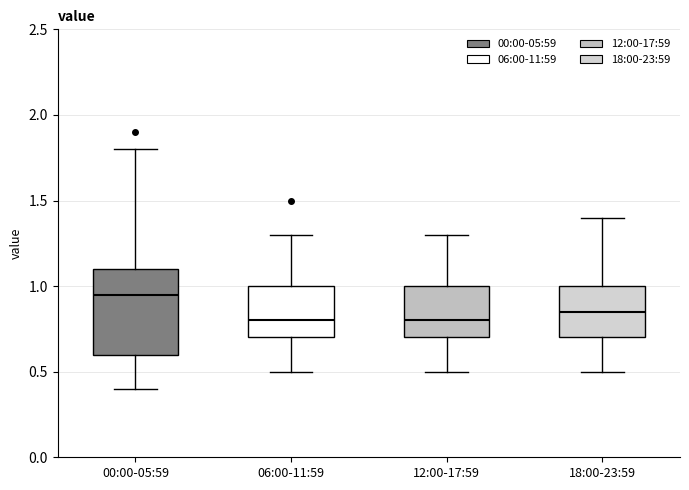

Which box has the highest median line?

00:00-05:59